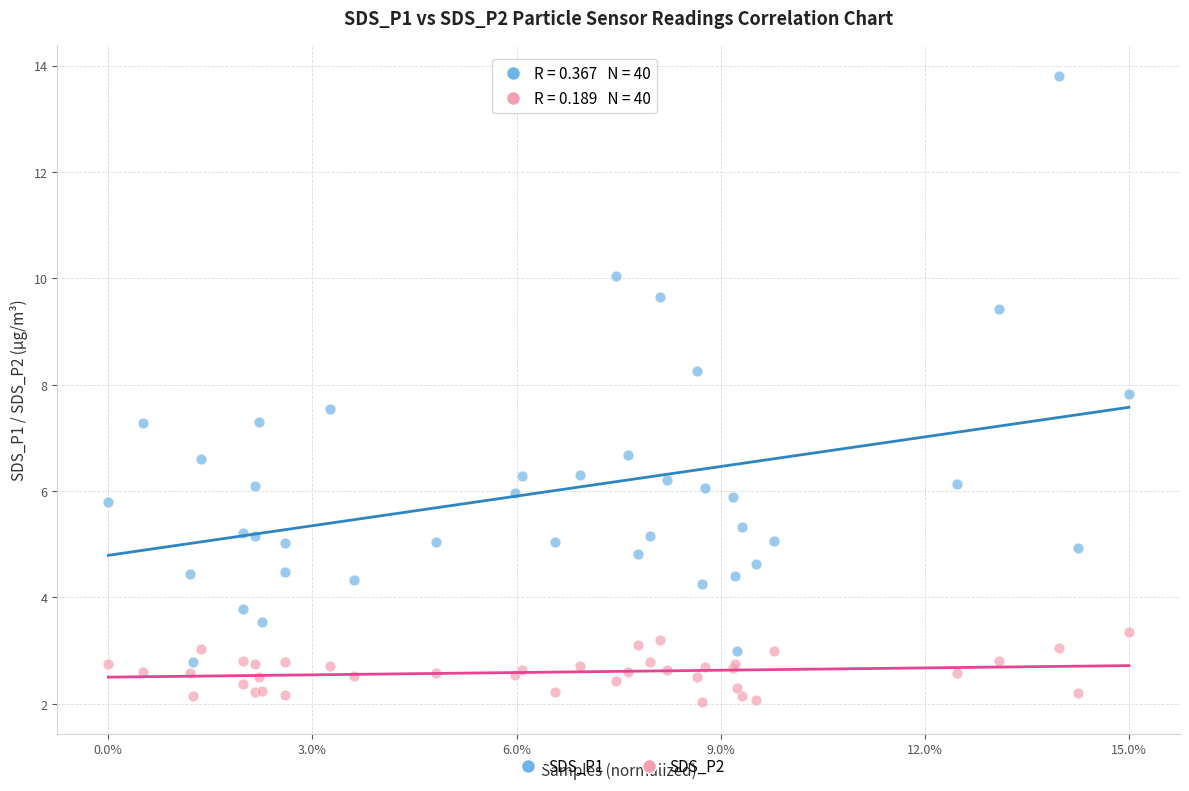

Which series contains the highest Y value?

SDS_P1